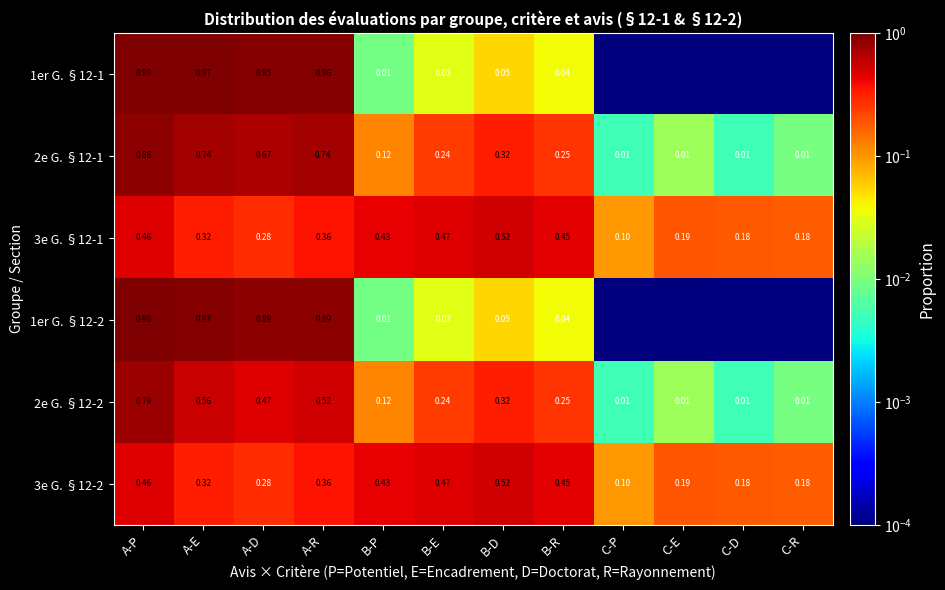

Which category has the highest value in the 2e G. §12-2 series?

A-P